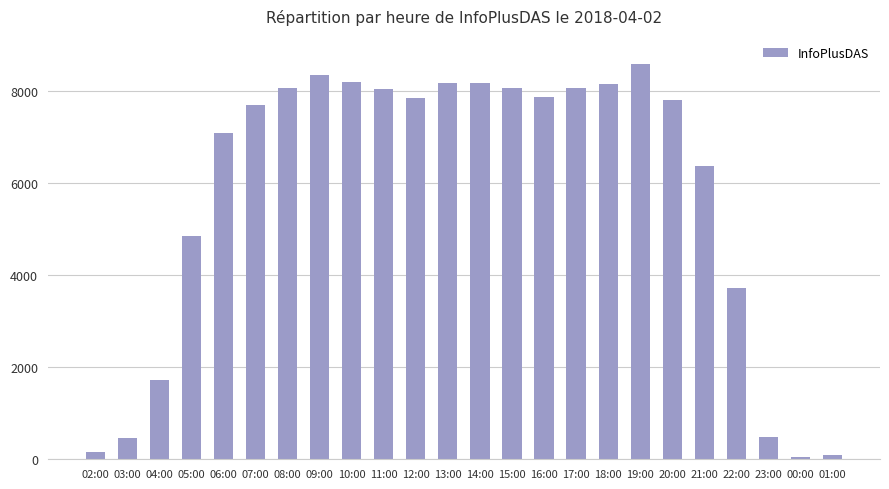

How many bars are there in total?

24